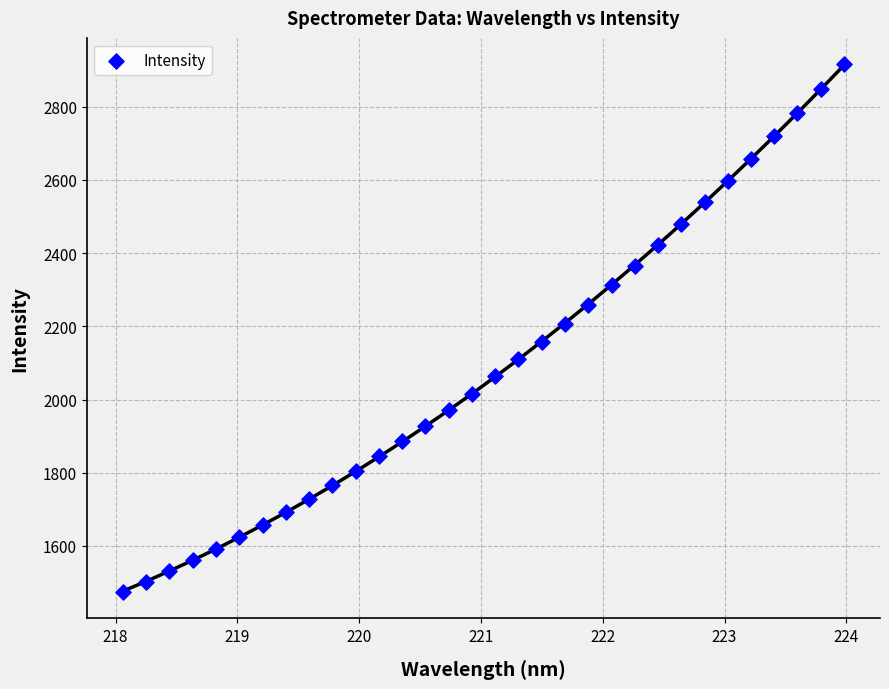

What is the range of X values (max minus min)?

5.9